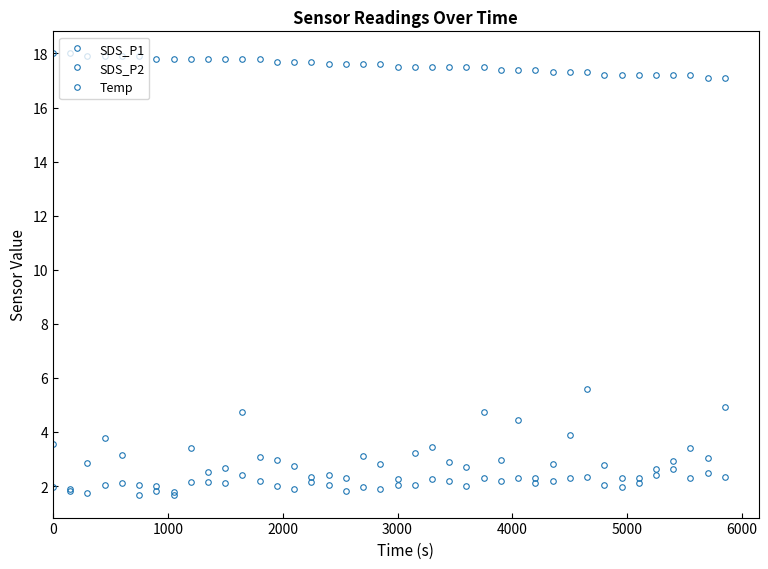

What is the minimum value for SDS_P1?

1.8